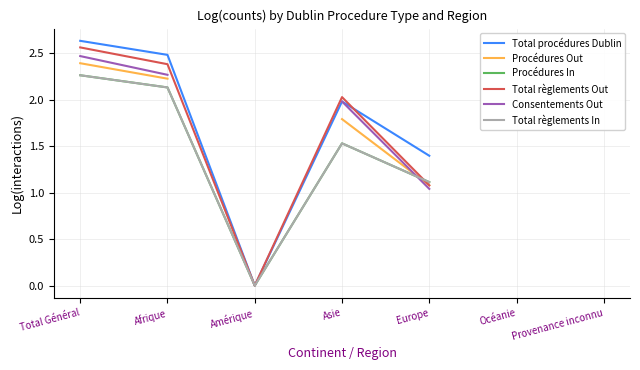

What is the sum of the Procédures Out values at Afrique and Europe?

3.3